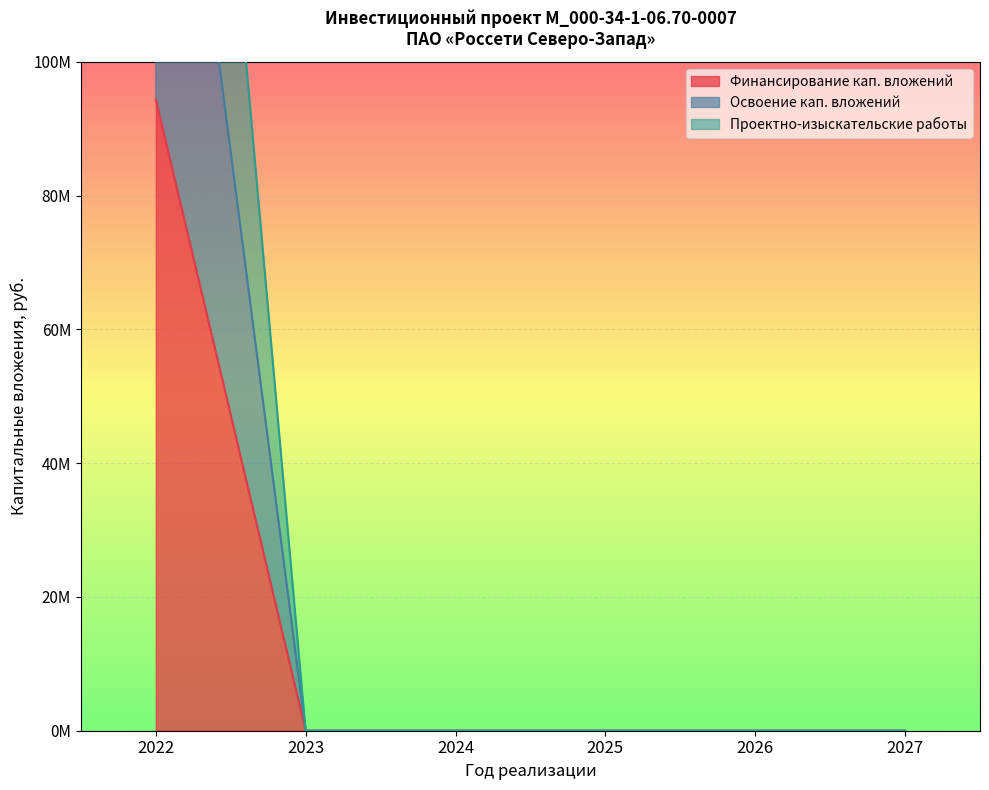

At how many categories does at least one series exceed 176419508?

1